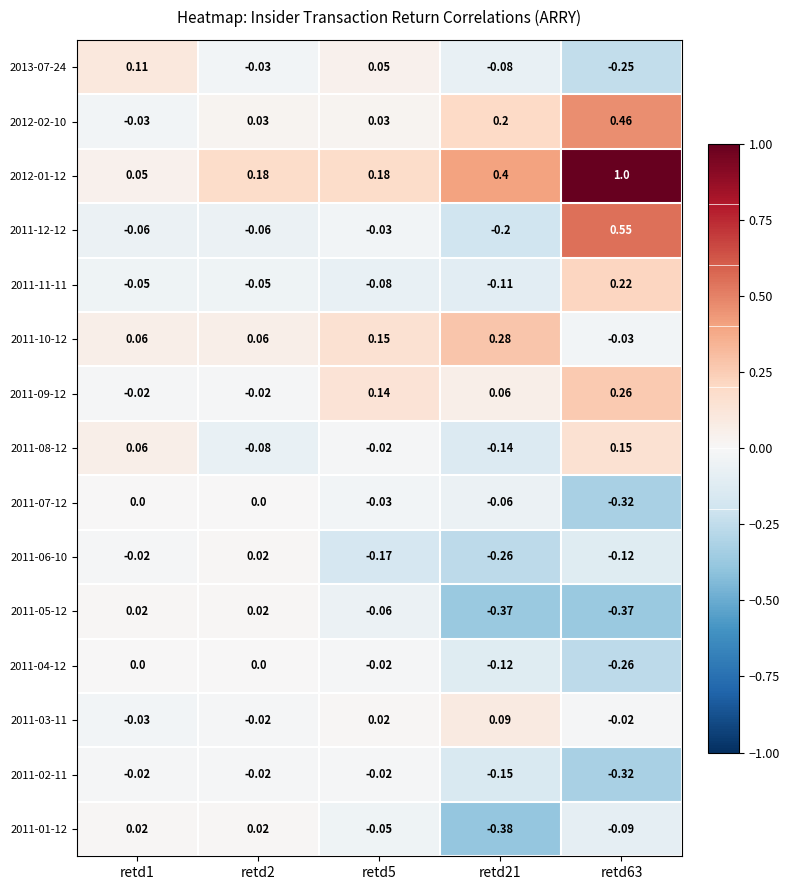

Is the value of 2011-03-11 at retd21 greater than the value of 2011-08-12 at retd1?

Yes